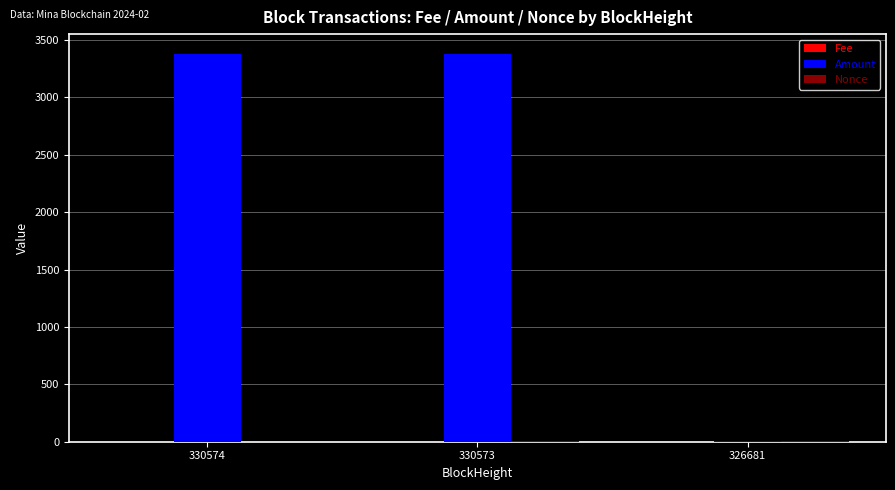

Which series has the largest range (max minus min)?

Amount